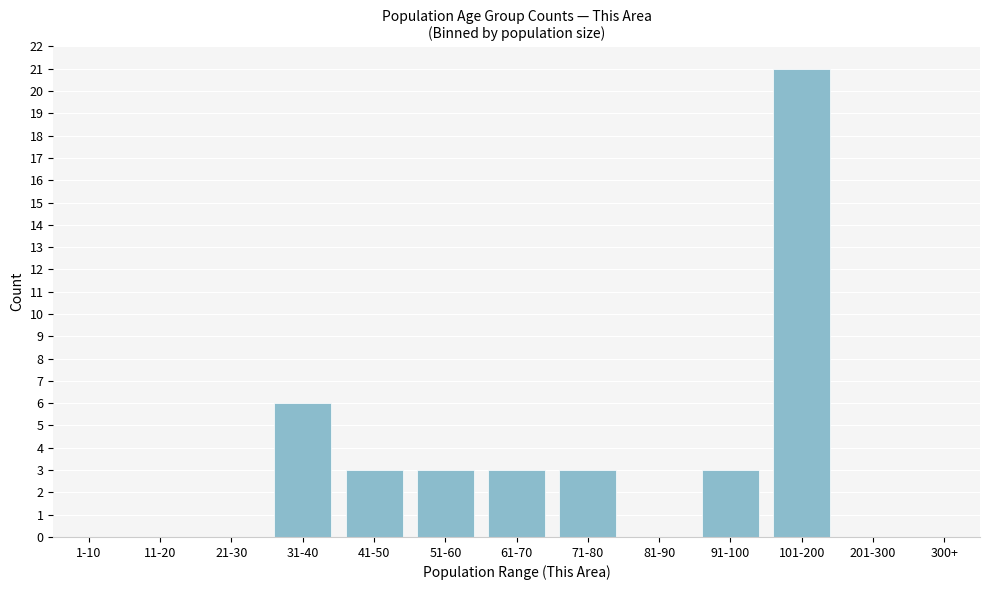

Reading left to right, transcribe all the data shown in this chart.

1-10=0	11-20=0	21-30=0	31-40=6	41-50=3	51-60=3	61-70=3	71-80=3	81-90=0	91-100=3	101-200=21	201-300=0	300+=0